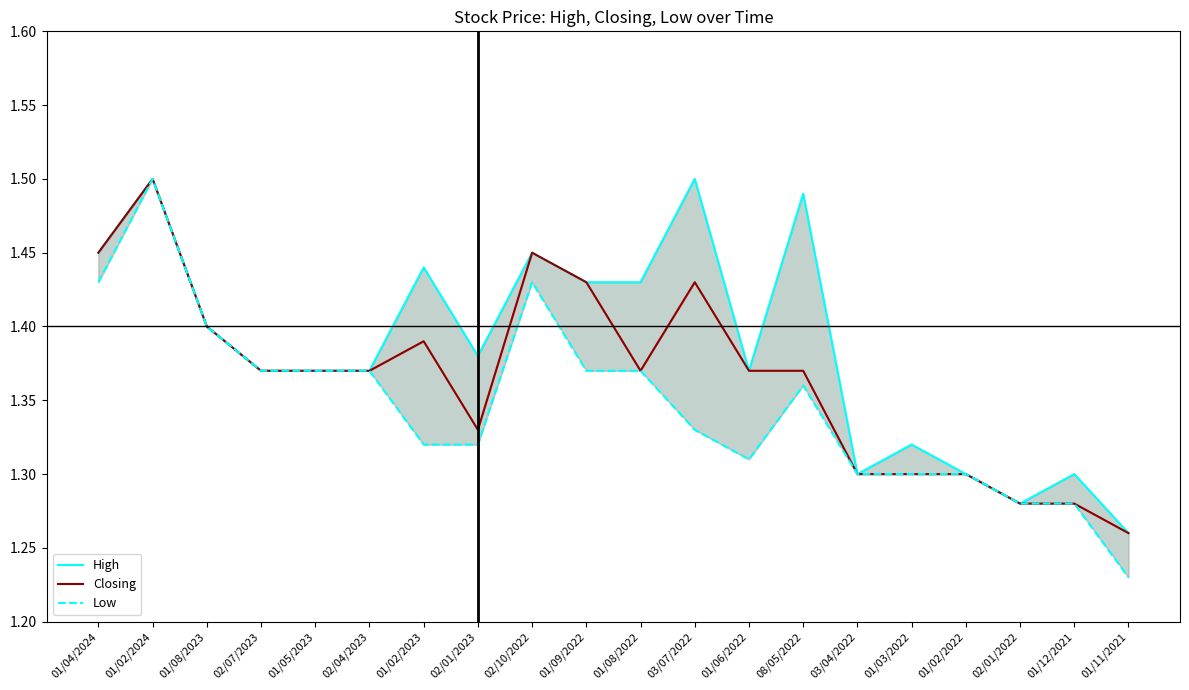

Between 01/12/2021 and 02/07/2023, which is larger?

02/07/2023